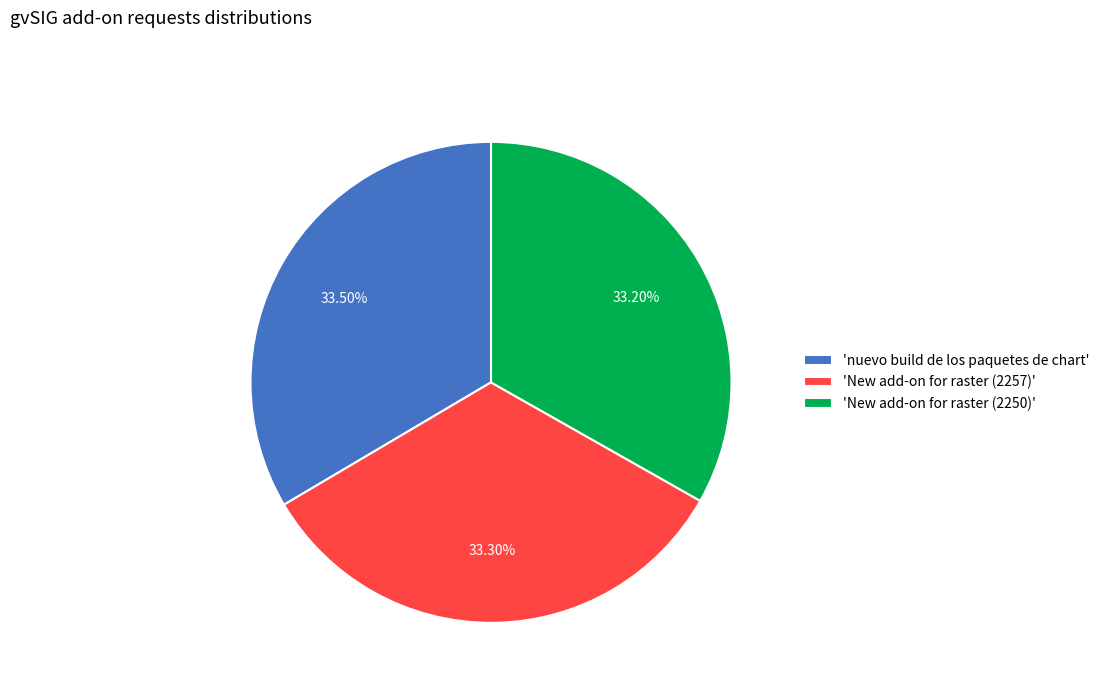

Approximately how many times larger is the value at 'New add-on for raster (2257)' compared to 'nuevo build de los paquetes de chart'?

1.0